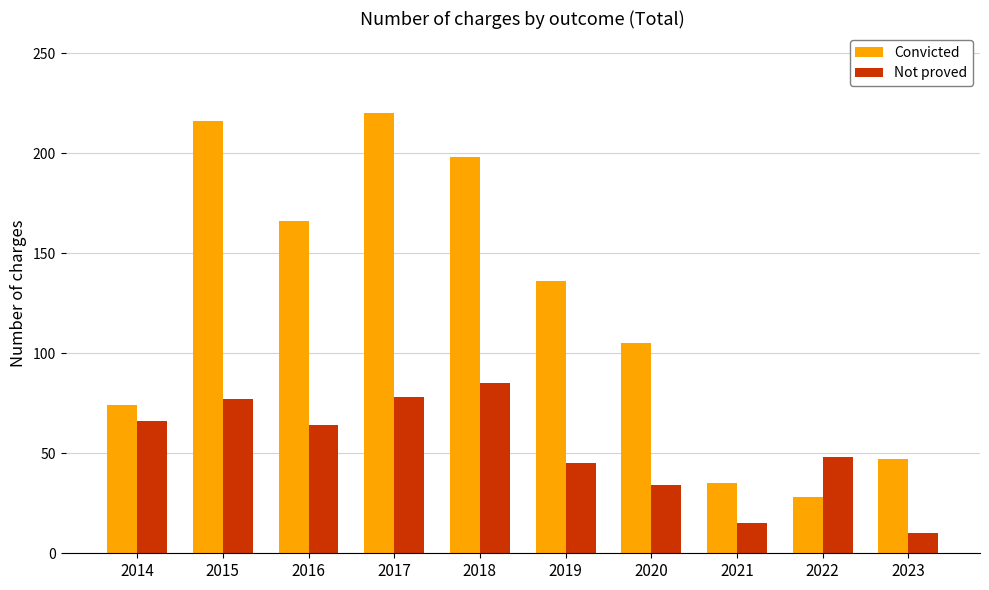

Rank the series at 2015 from highest to lowest value.

Convicted, Not proved